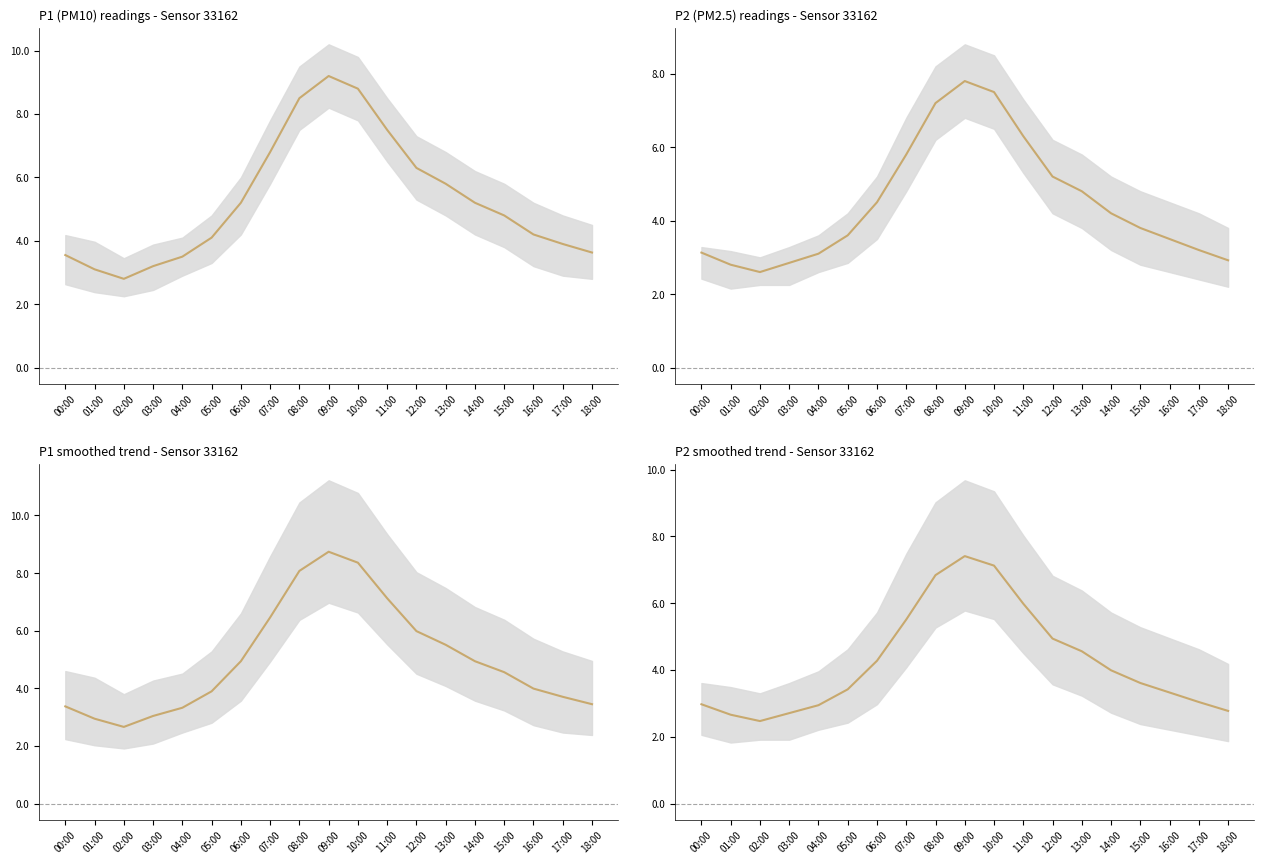

What is the total value across all series at 13:00?

20.7